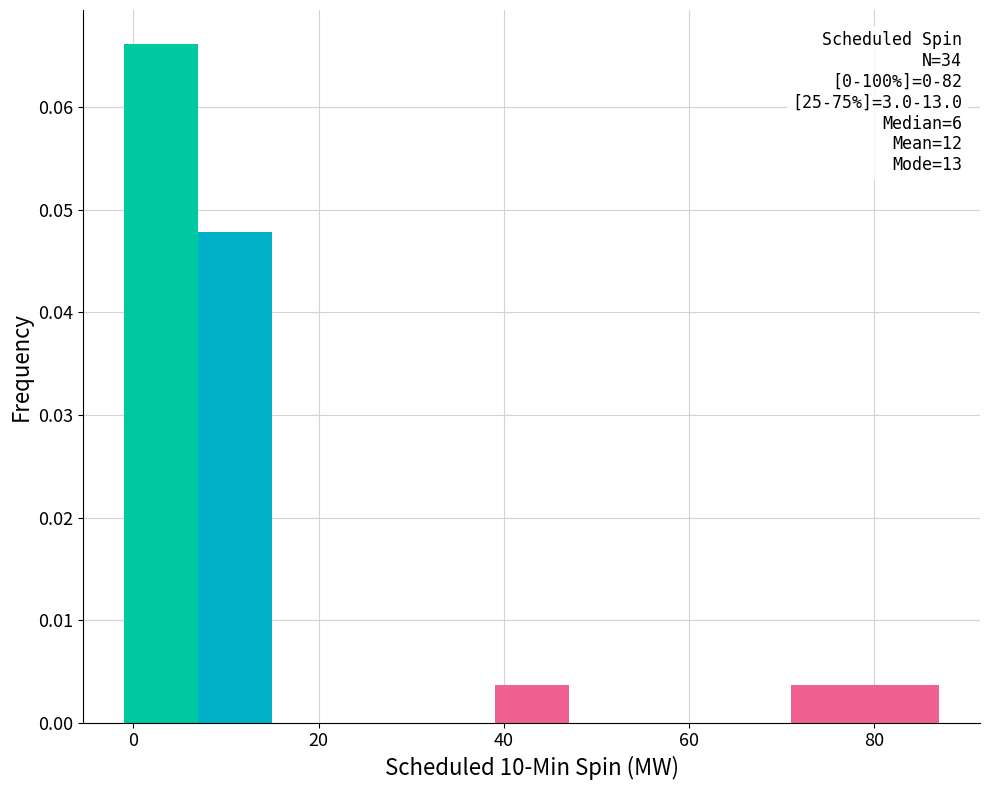

Over which range of the x-axis is the bar tallest?

-1 to 7